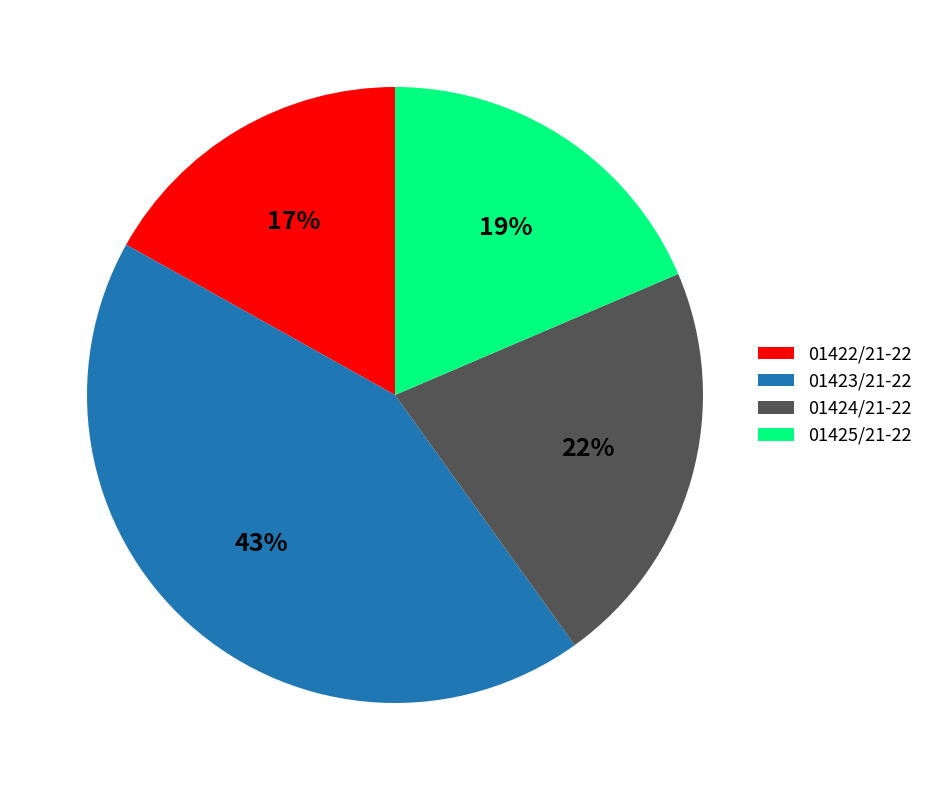

Is it true that 01423/21-22 is 43% of the pie?

True